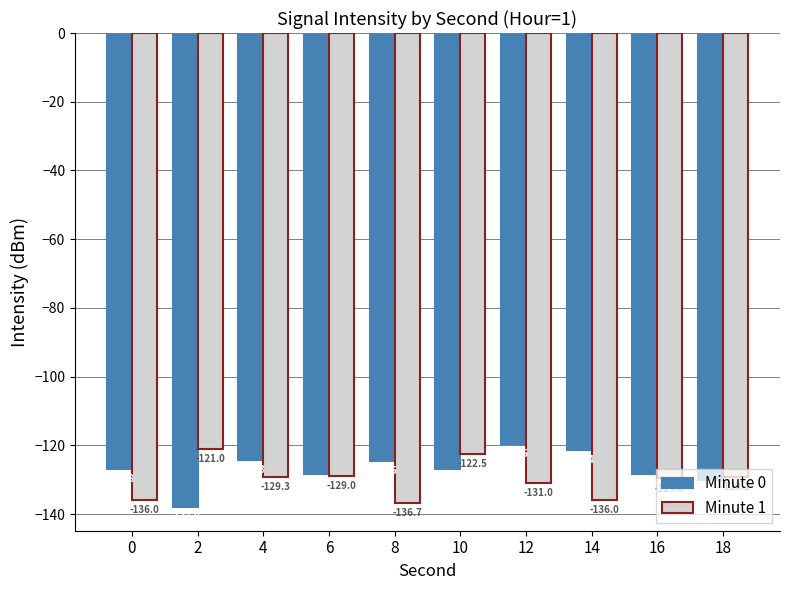

Which series has the largest total across all categories?

Minute 0